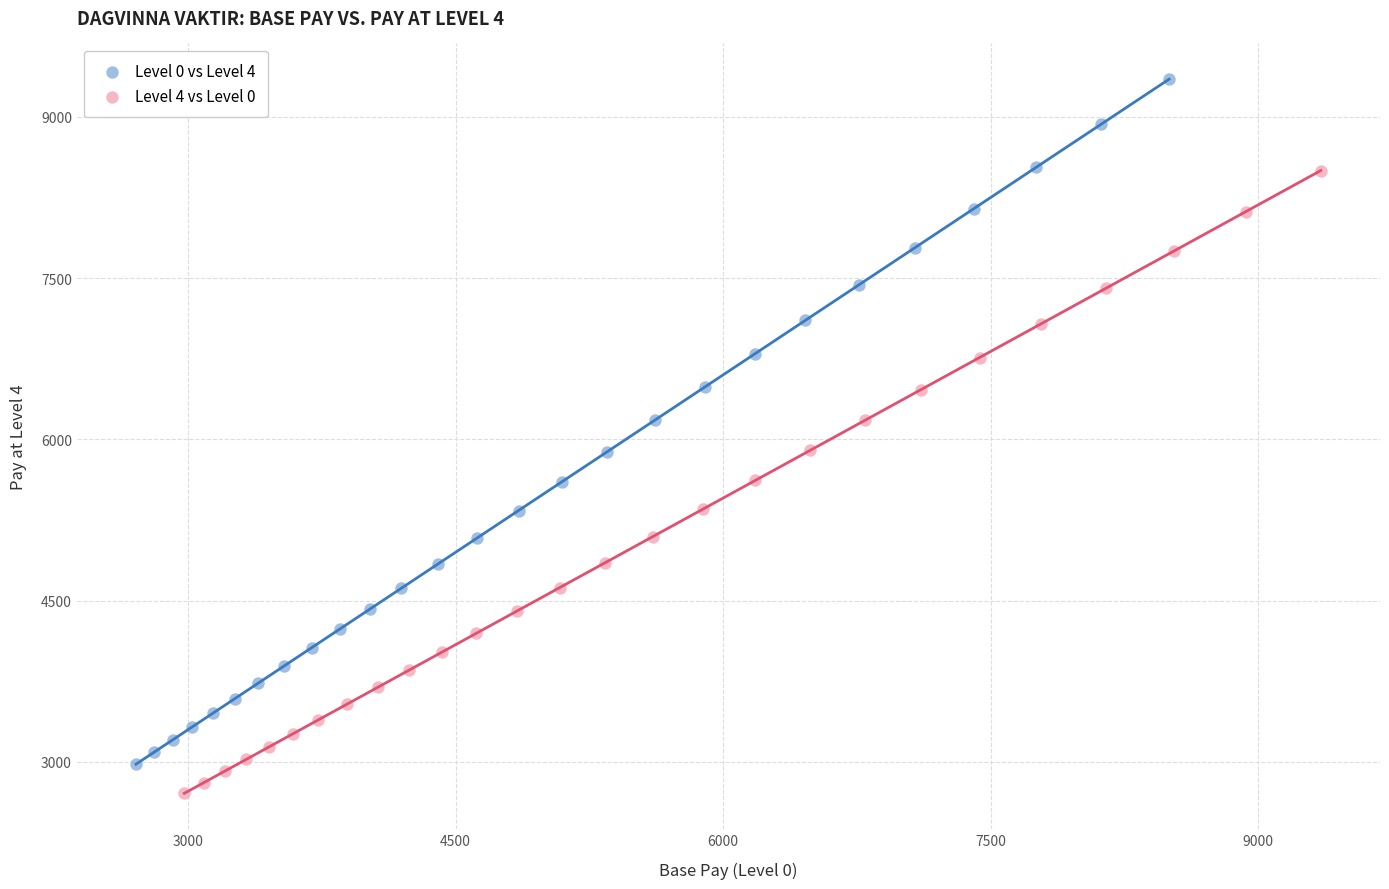

Which series has the widest spread of Y values?

Level 0 vs Level 4